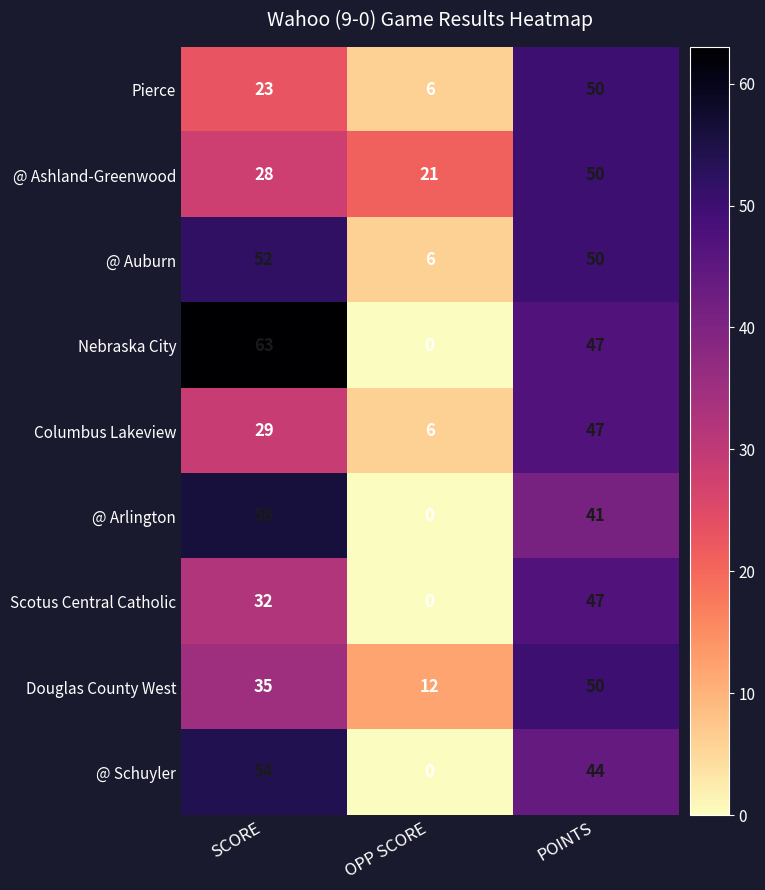

Read the Douglas County West value at SCORE, to the nearest 10.

40